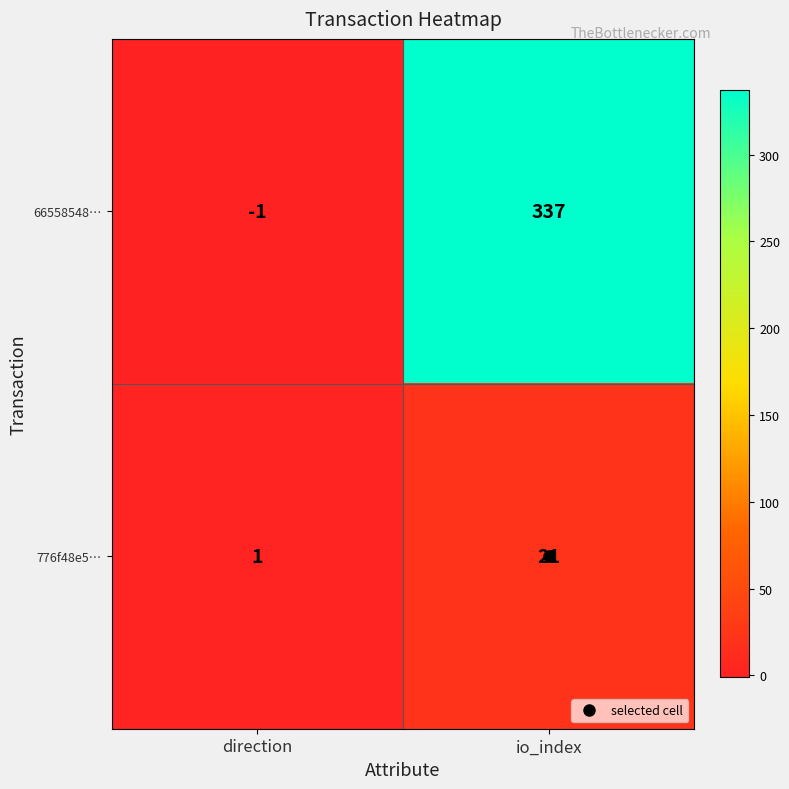

At direction, list the series in order from smallest to largest.

66558548…, 776f48e5…